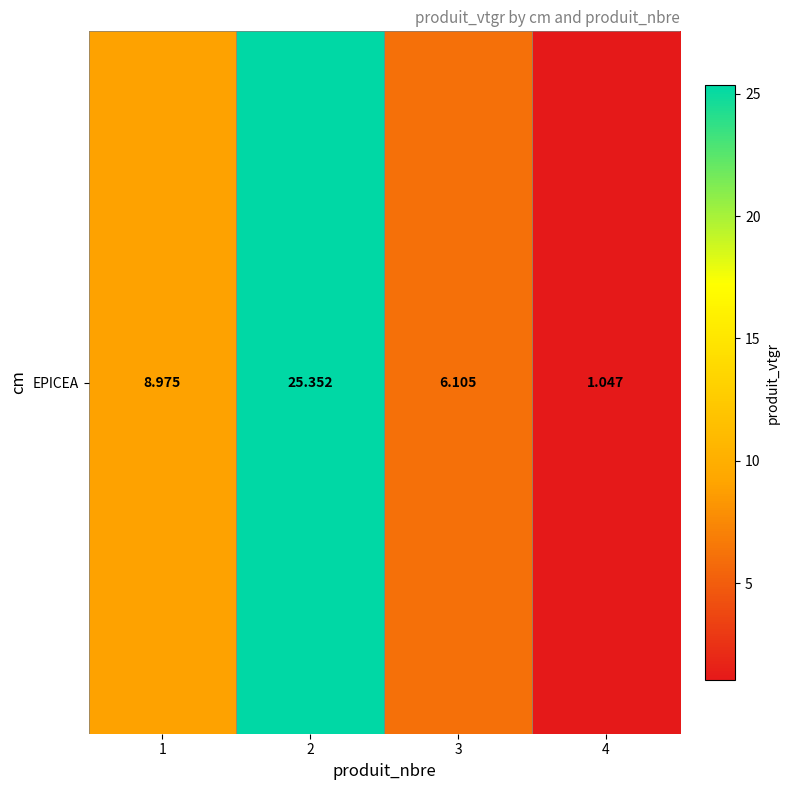

Which category has the highest value across all series?

2